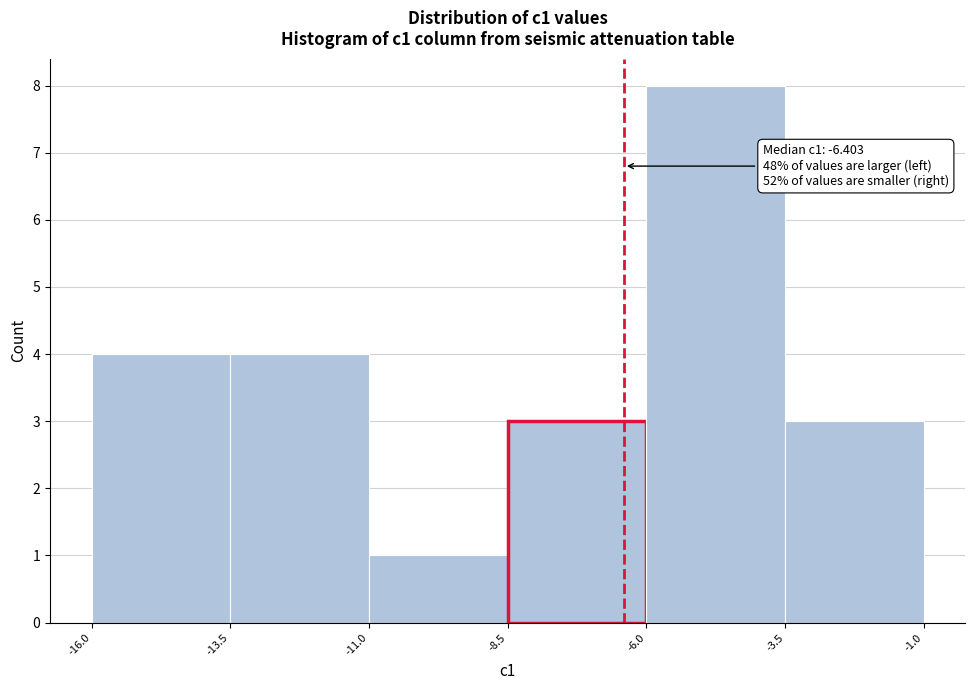

Over which range of the x-axis is the bar tallest?

-6.0 to -3.5